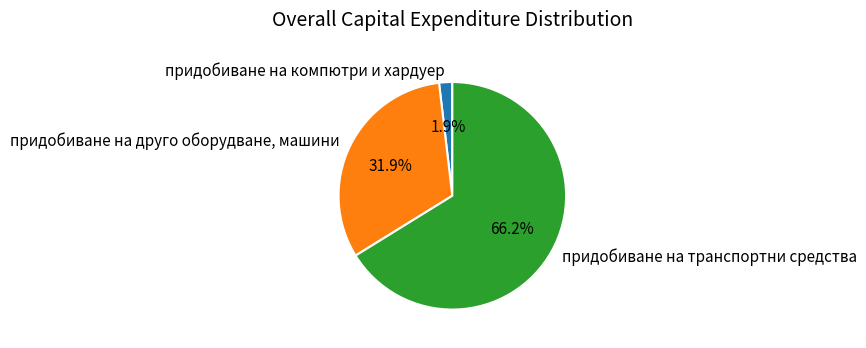

True or false: придобиване на транспортни средства accounts for 66% of the total.

True